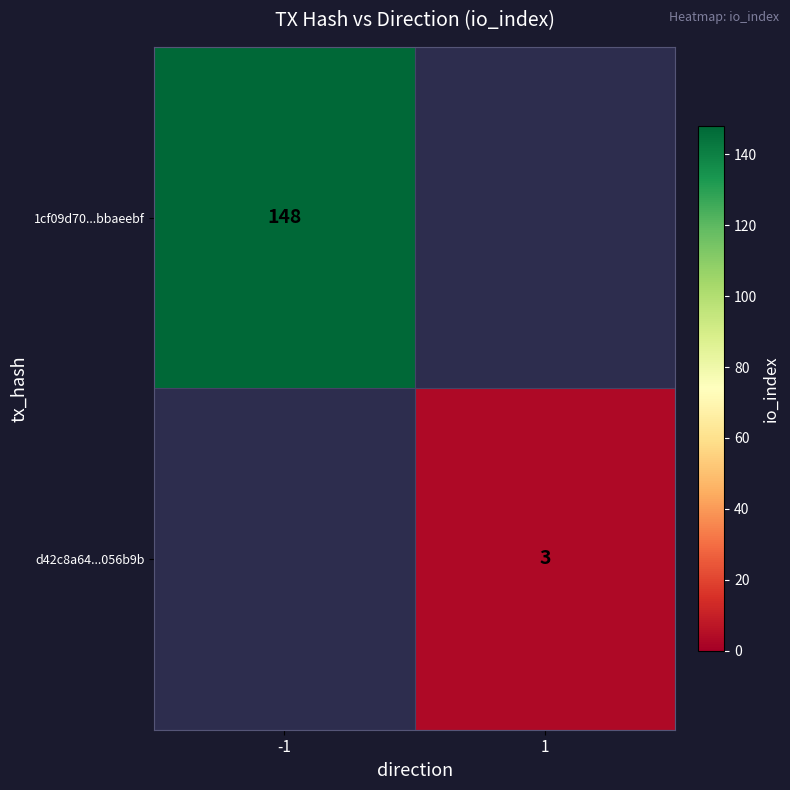

The d42c8a64...056b9b series shows 1.5 at 1. True or false?

False